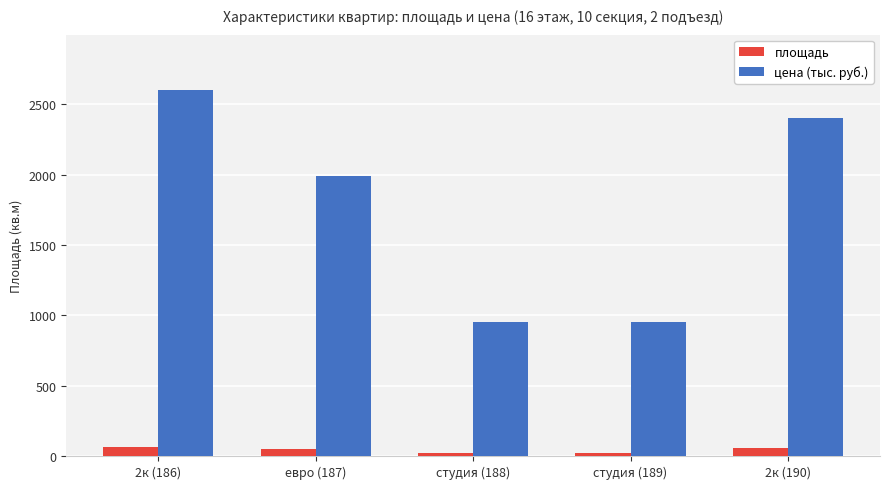

The value of цена (тыс. руб.) at 2к (186) is 1134.9. True or false?

False